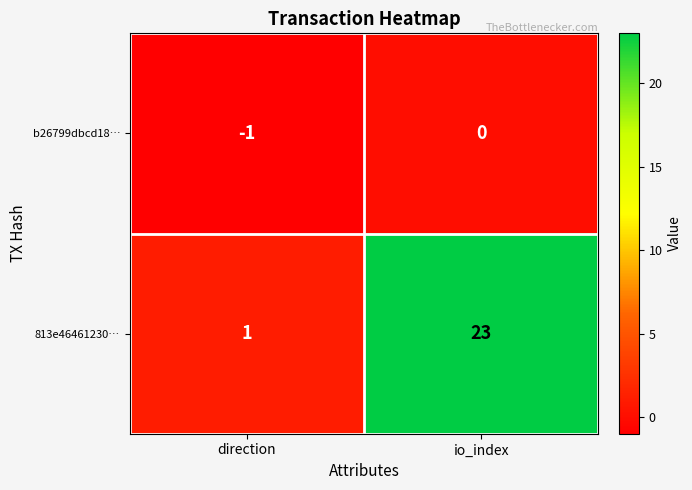

What is the difference between the 813e46461230… values at io_index and direction?

22